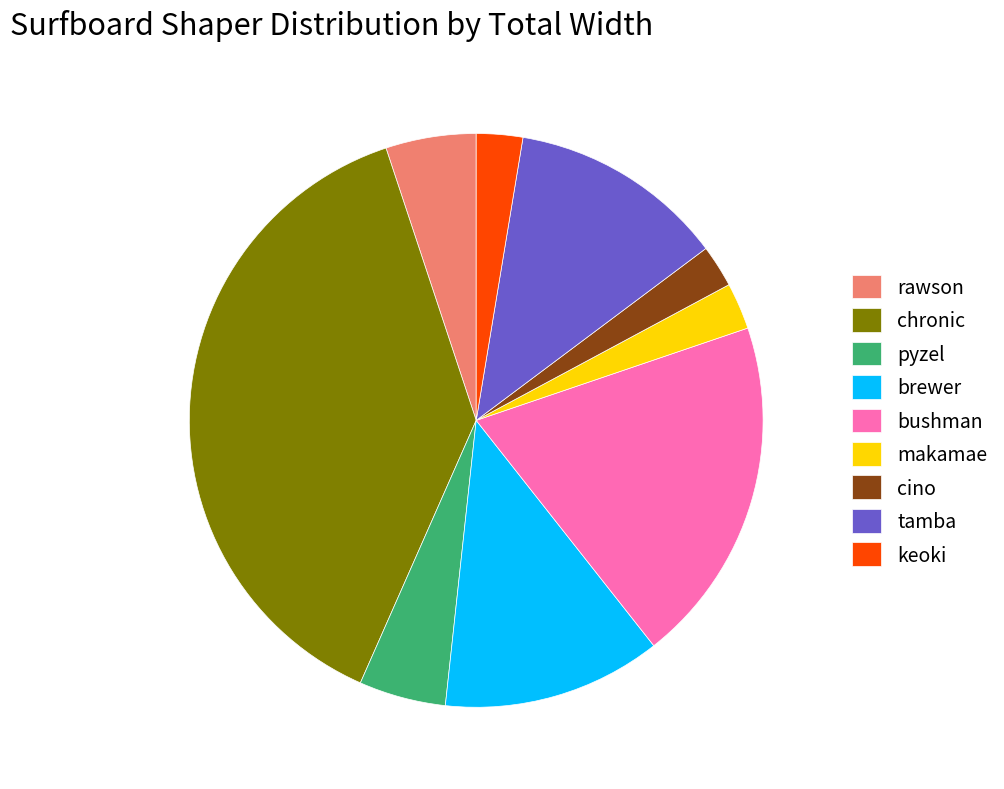

True or false: chronic accounts for 52% of the total.

False